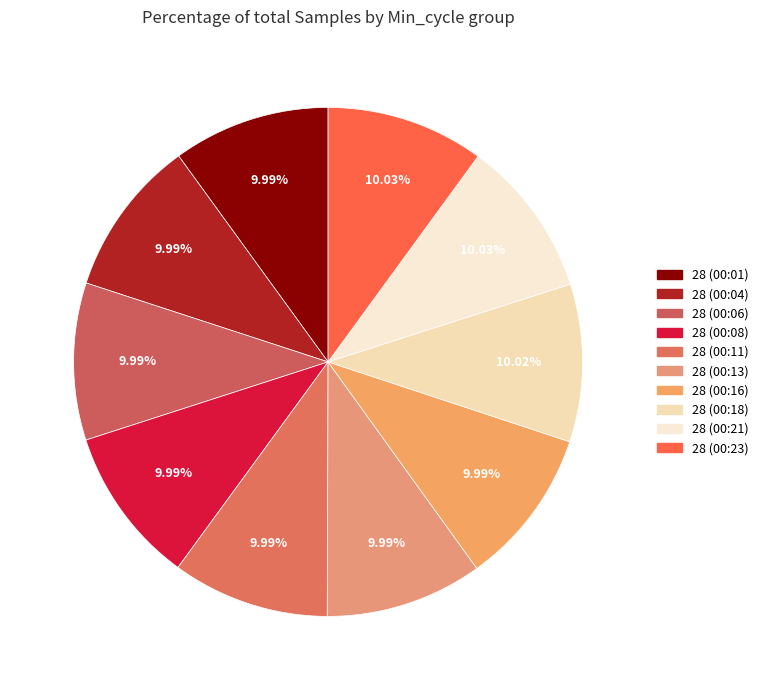

How many slices are in this pie chart?

10